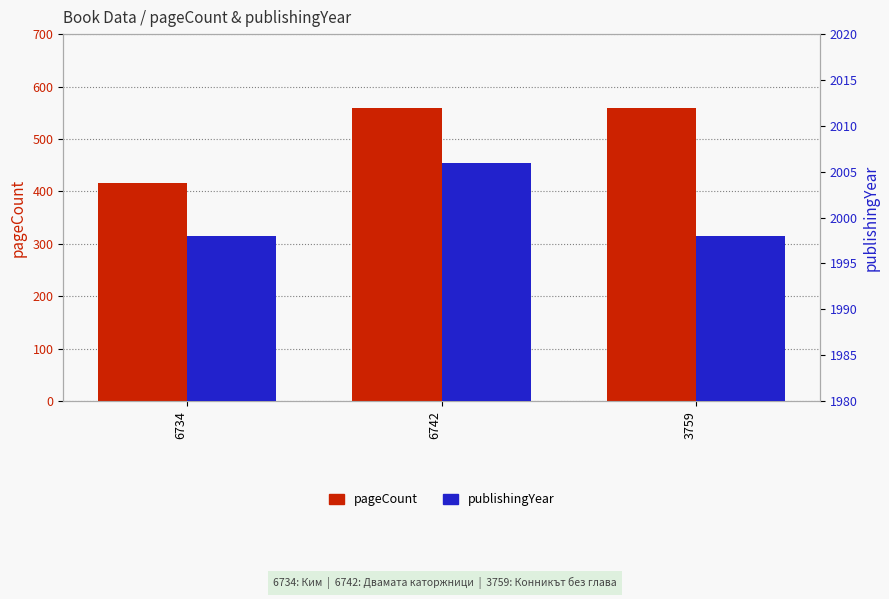

Read the publishingYear value at 6734.

1998